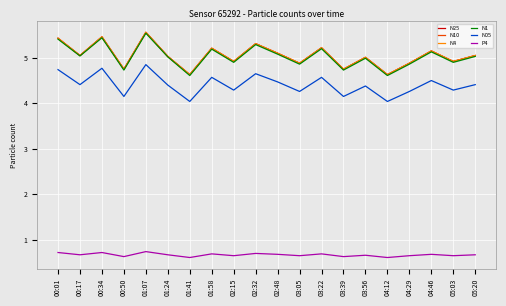

What is the difference between the maximum and second lowest values in the N05 series?

0.8